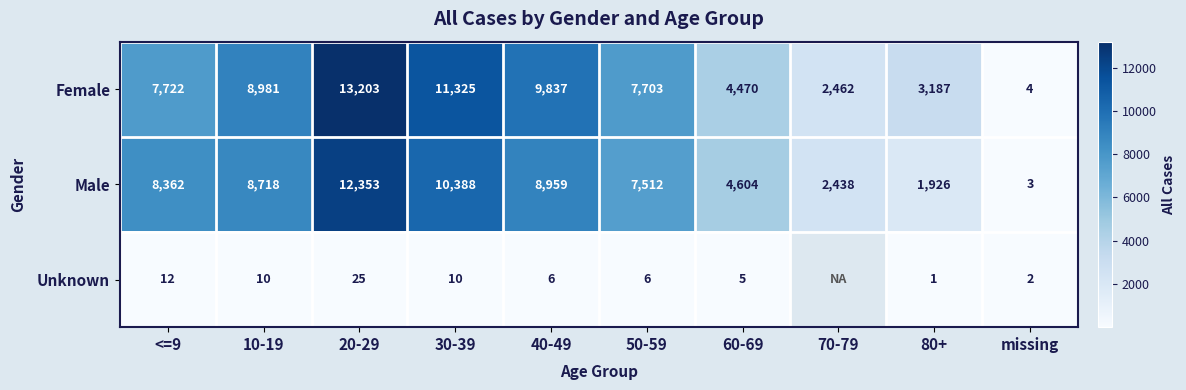

Is the value of Unknown at 10-19 greater than the value of Female at 40-49?

No